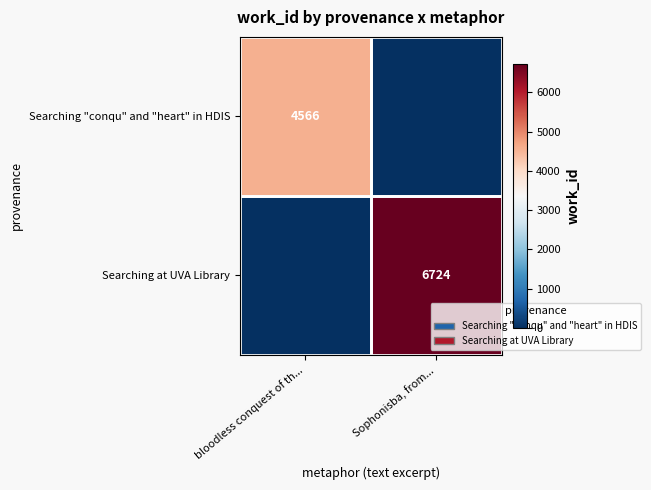

Between bloodless conquest of th... and Sophonisba, from..., which is larger?

bloodless conquest of th...